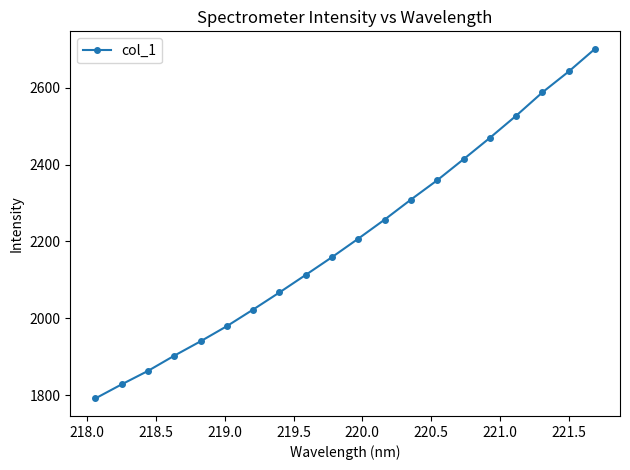

What is the minimum value shown in the chart?

1791.6